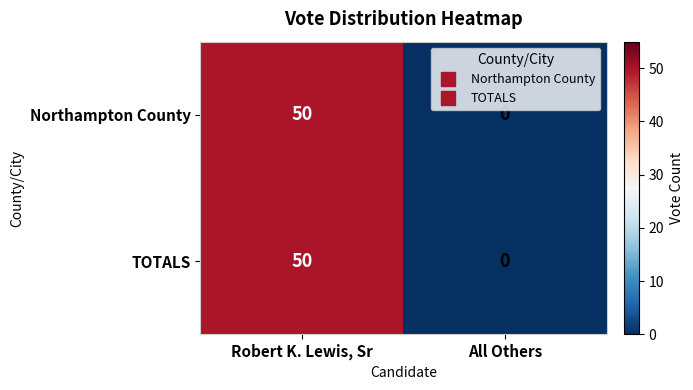

What is the sum of the Northampton County values at All Others and Robert K. Lewis, Sr?

50